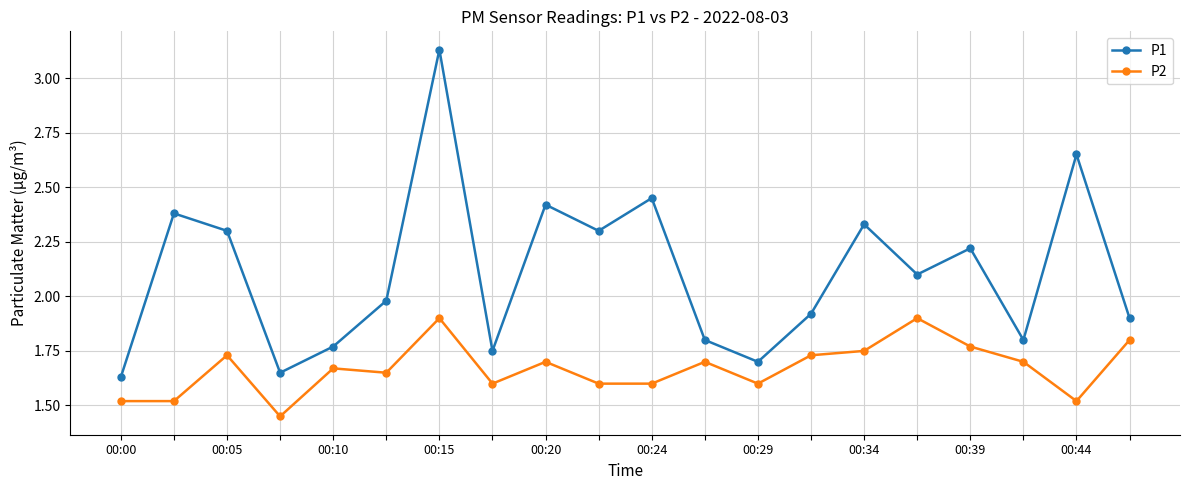

True or false: P2 and P1 cross at least once.

False